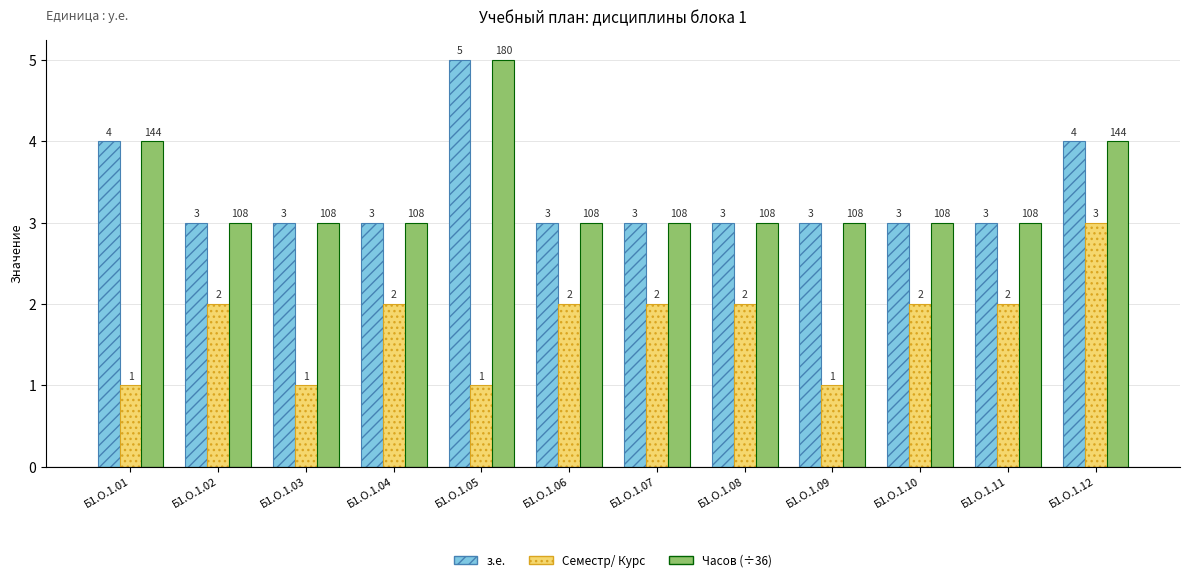

Reading left to right, list all the values displayed in this chart.

з.е.: 4	3	3	3	5	3	3	3	3	3	3	4
Семестр/ Курс: 1	2	1	2	1	2	2	2	1	2	2	3
Часов (÷36): 4	3	3	3	5	3	3	3	3	3	3	4